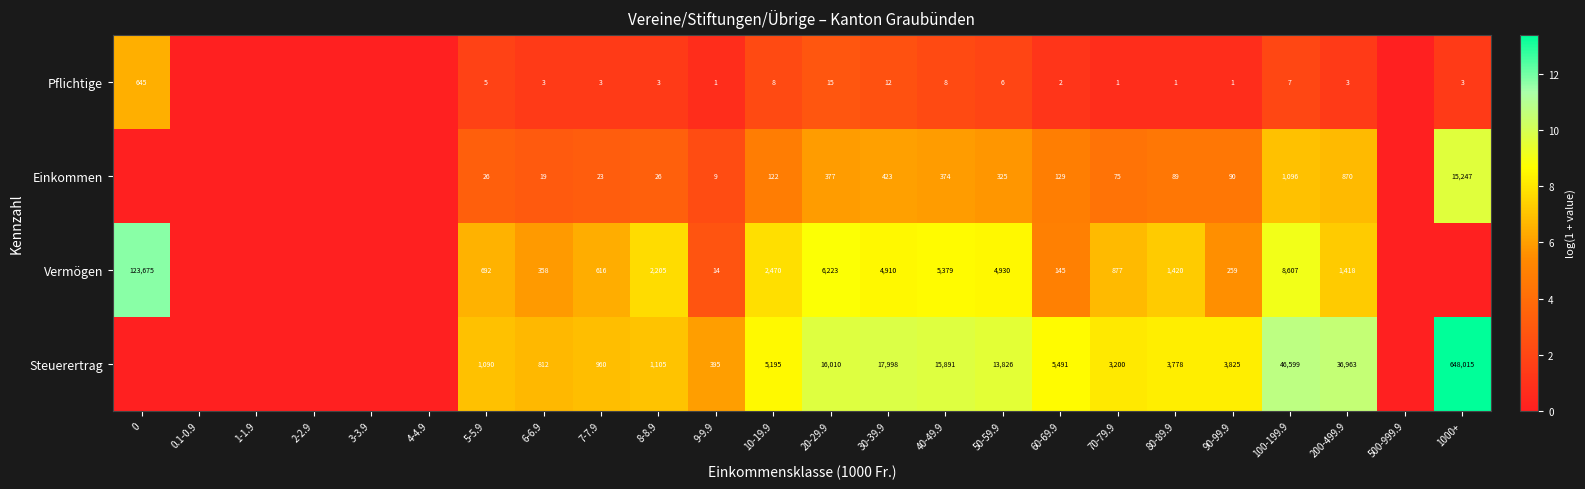

What is the total value across all series at 6-6.9?

1192